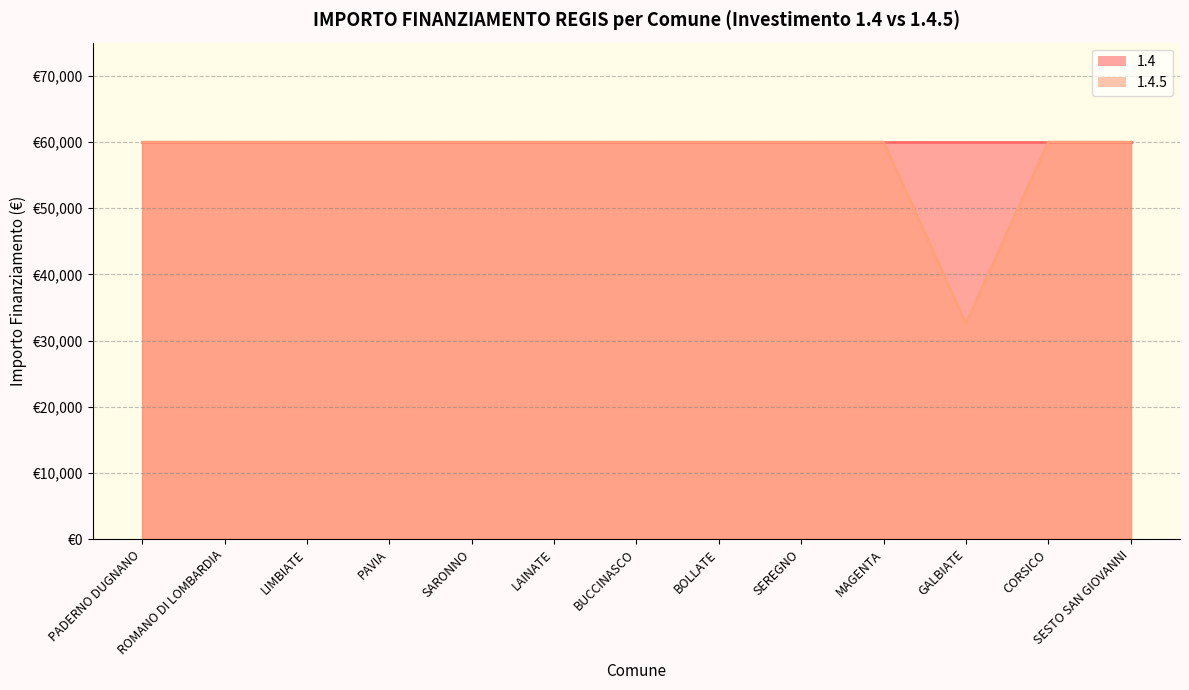

What is the value of the 1st point from the left?

59966